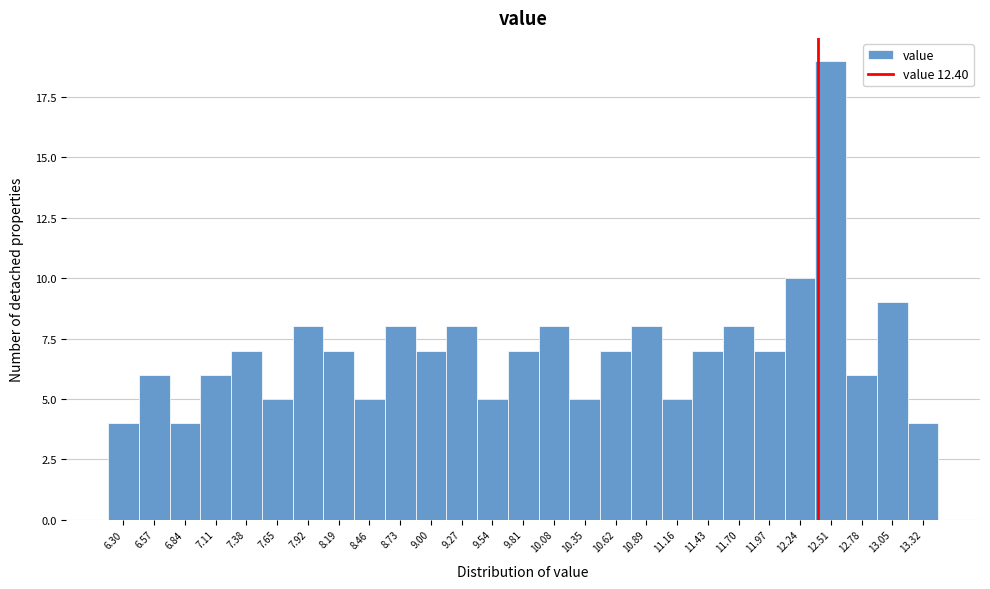

How tall is the bar that spans 13.185 to 13.455 on the x-axis? Neither the bar edges nor the heights are printed on the chart, so give them approximately, as read against the axes.

4